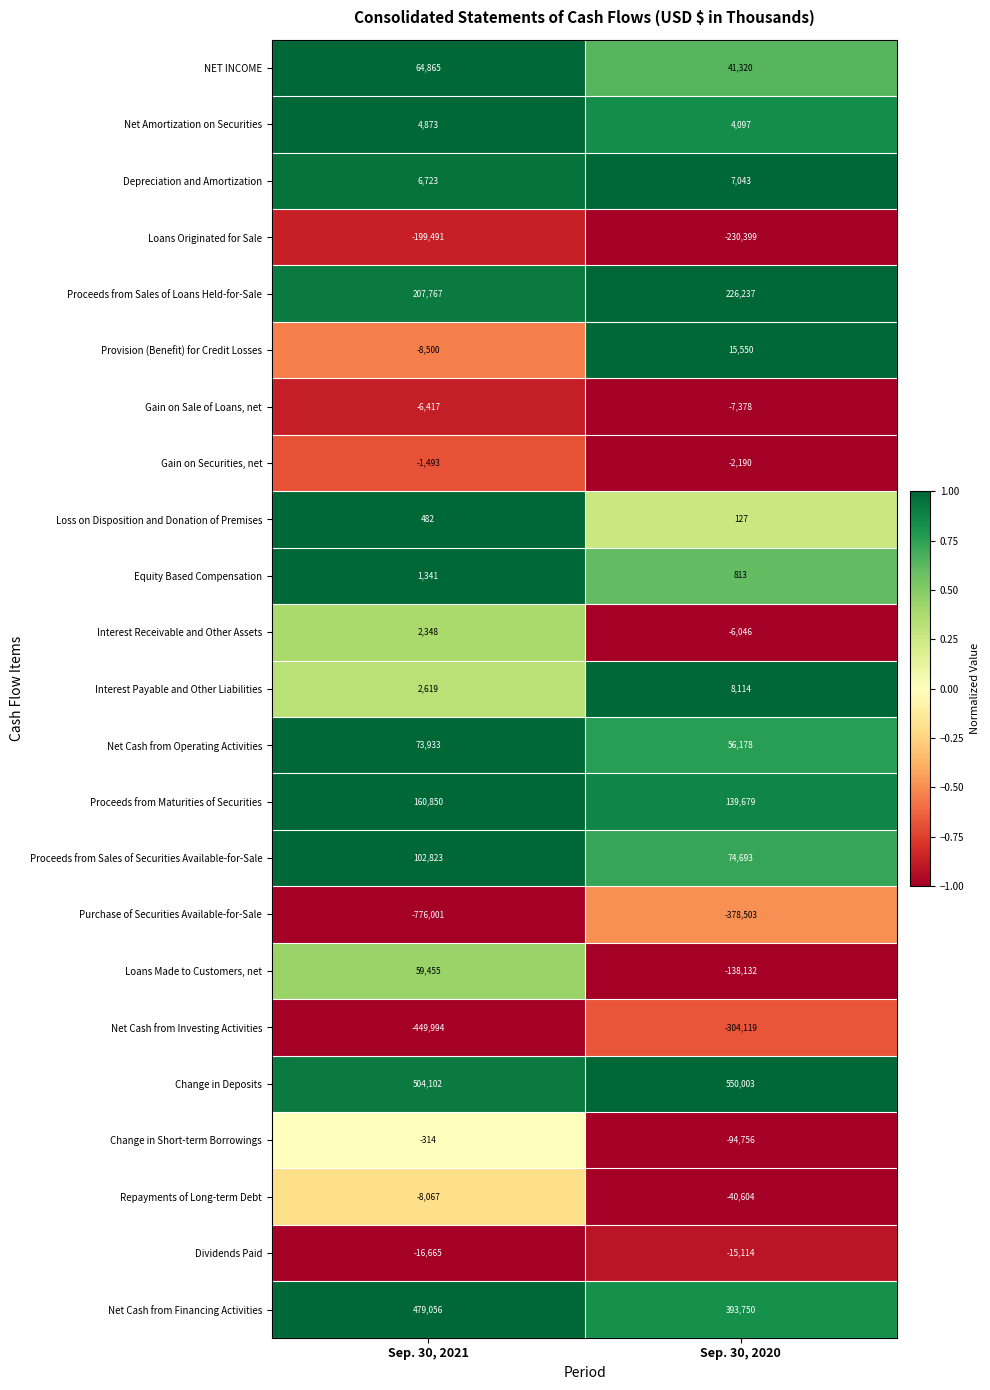

True or false: Net Cash from Operating Activities has a value of 108835 at Sep. 30, 2021.

False